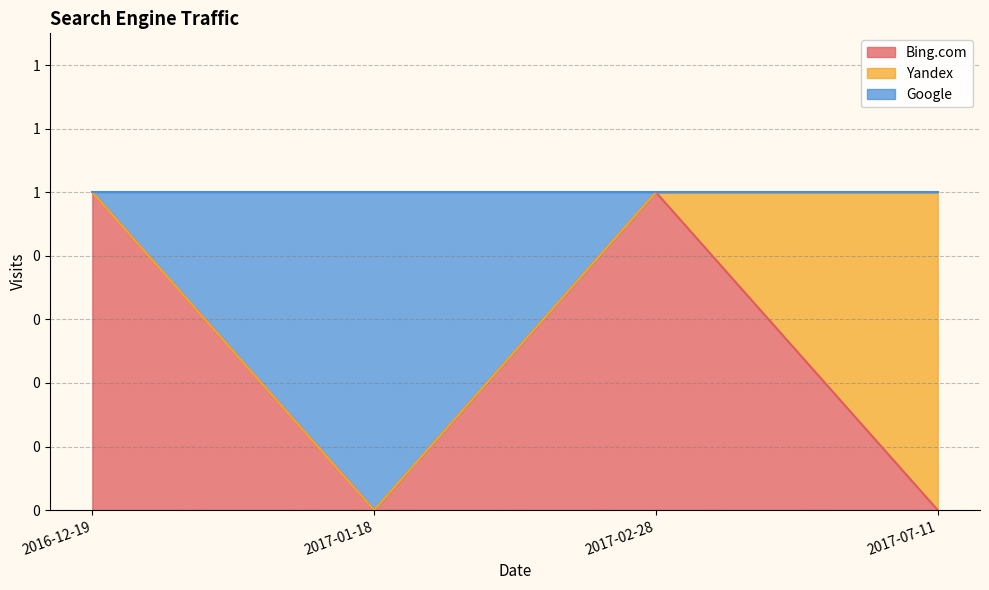

Which category has the highest value in the Google series?

2017-01-18